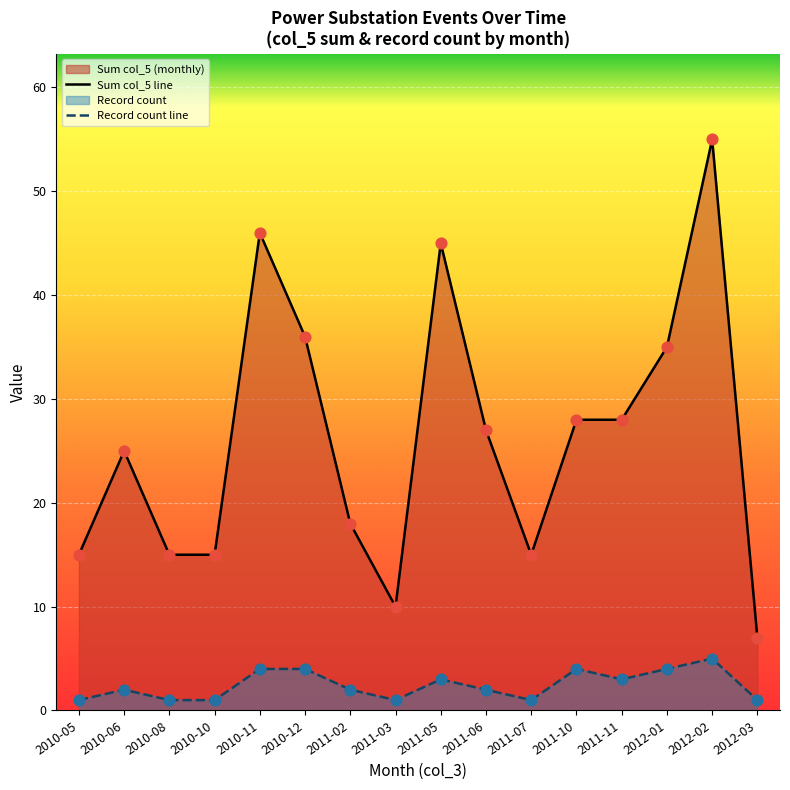

Is the value of Sum col_5 line at 2010-06 greater than the value of Record count line at 2012-02?

Yes